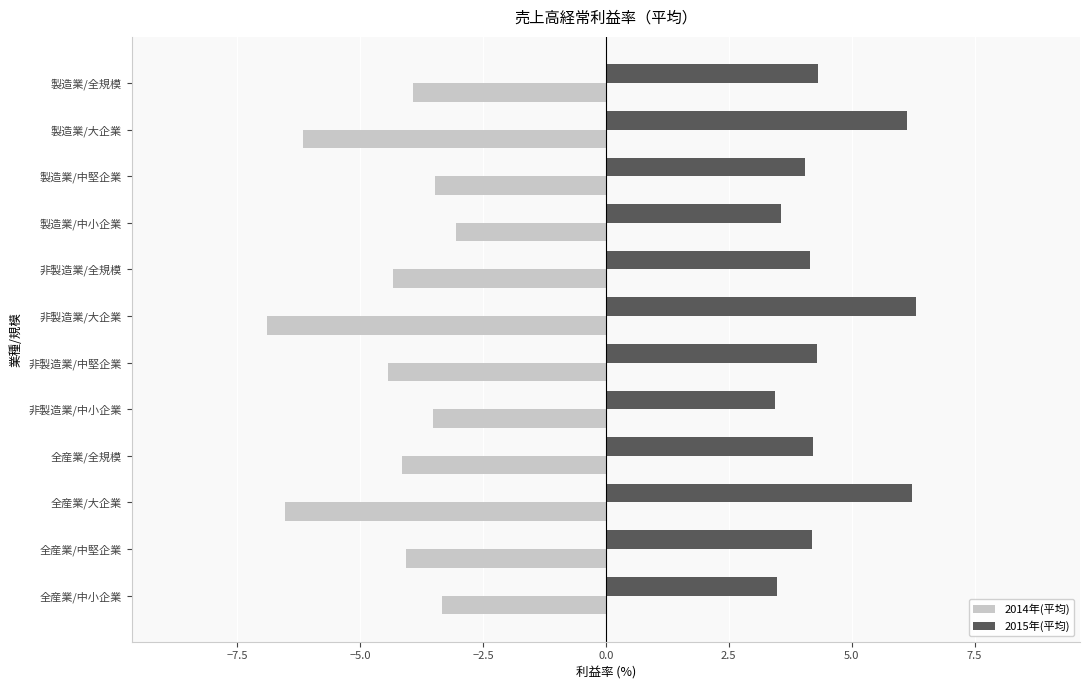

Rank the series by their maximum value, from highest to lowest.

2015年(平均), 2014年(平均)